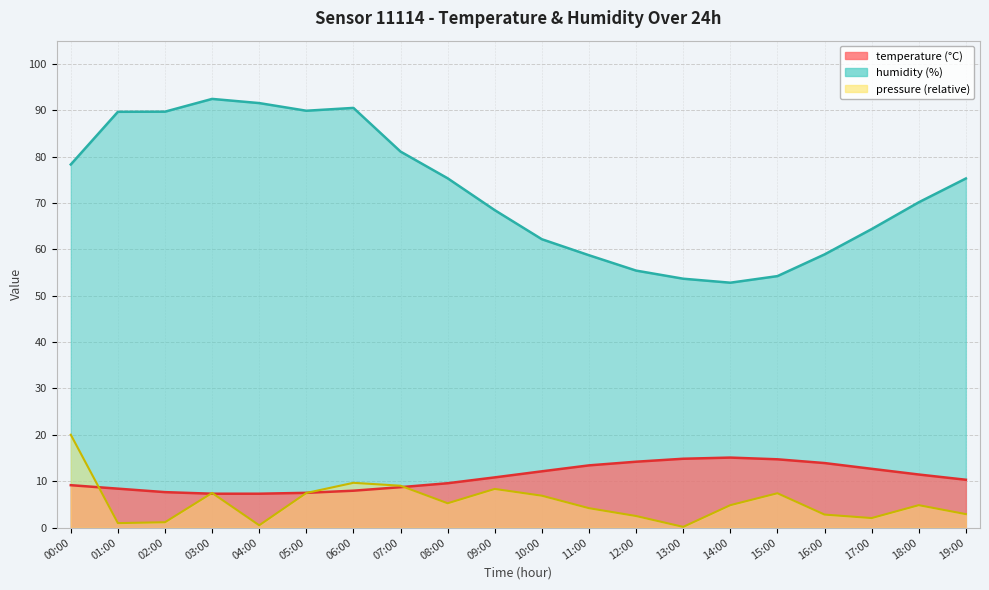

True or false: humidity and temperature cross at least once.

False